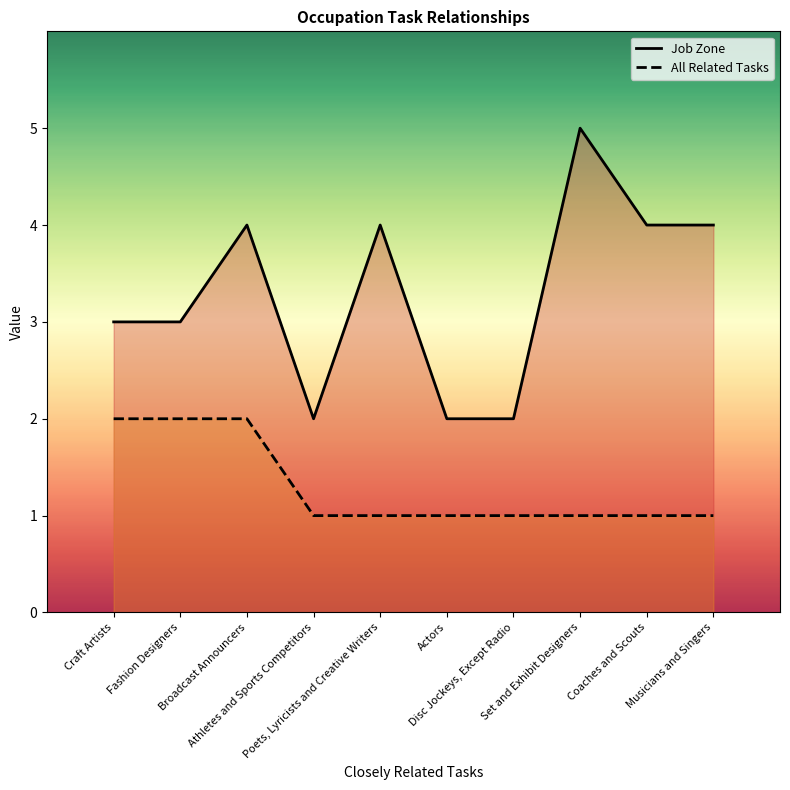

True or false: All Related Tasks and Job Zone intersect in this chart.

False